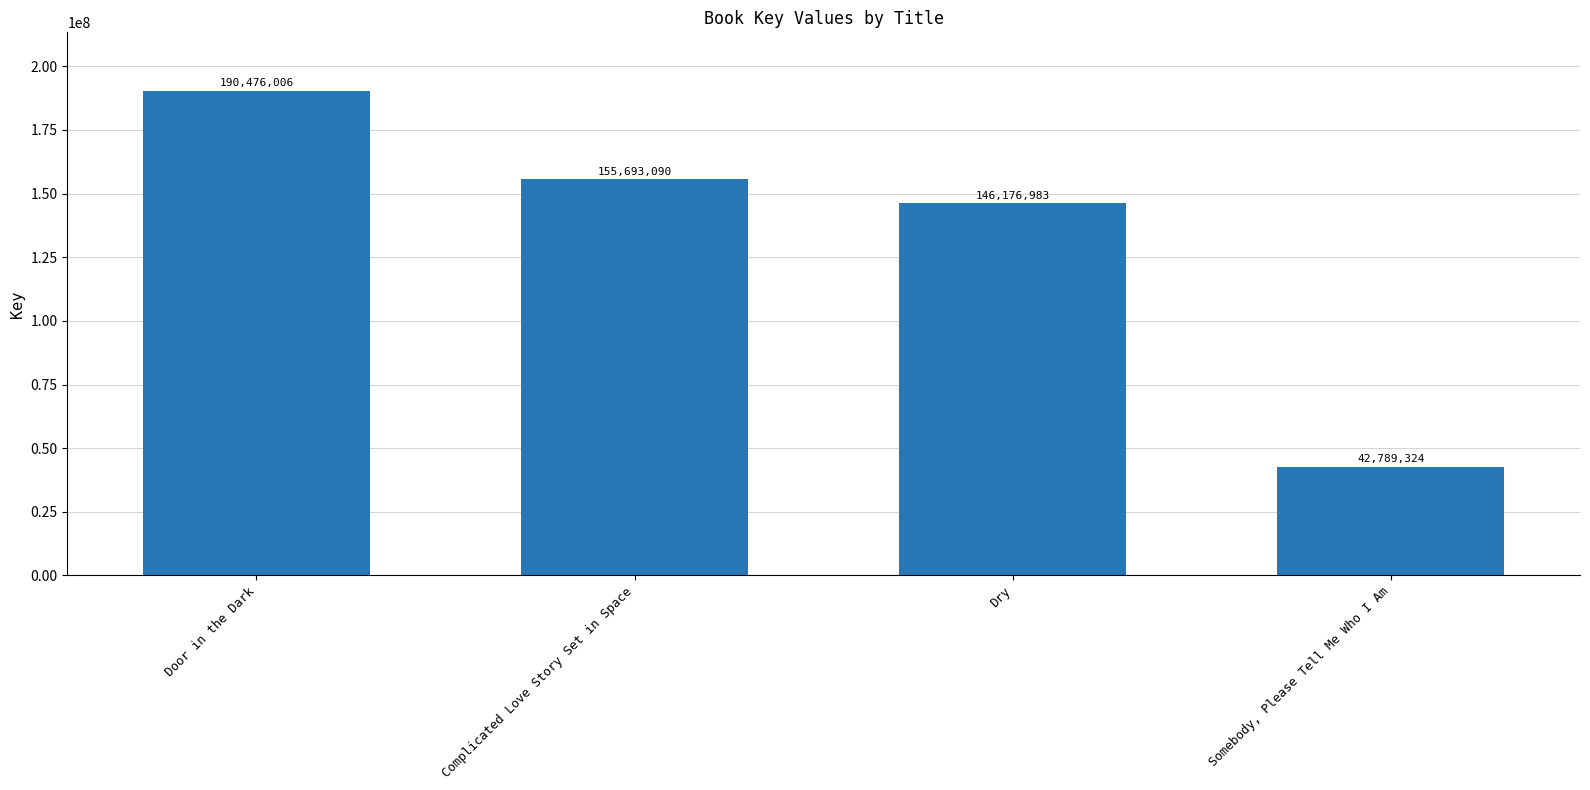

Reading right to left, what are all the values shown in this chart?

Somebody, Please Tell Me Who I Am=42789324	Dry=146176983	Complicated Love Story Set in Space=155693090	Door in the Dark=190476006